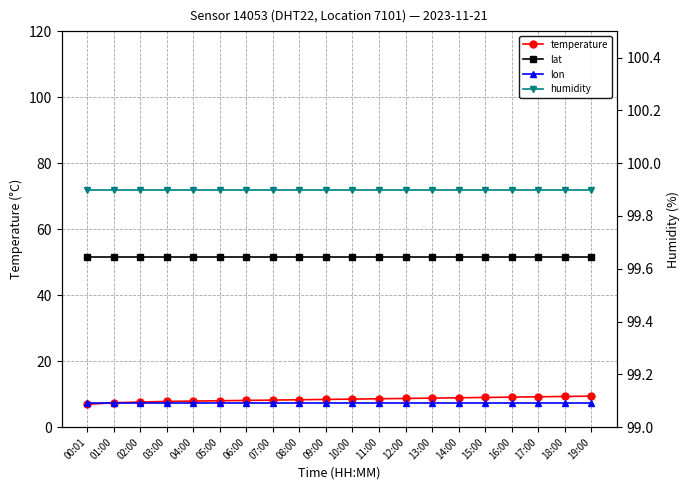

List the series in order of their peak value, lowest first.

lon, temperature, lat, humidity